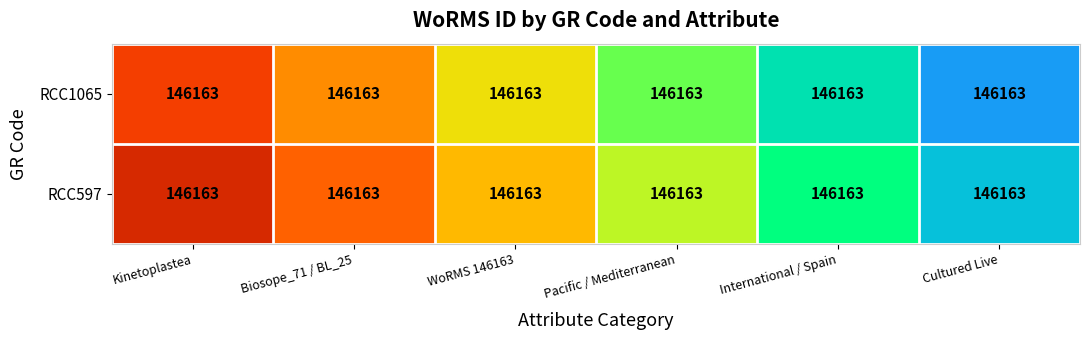

Which has a higher value, Kinetoplastea or Cultured Live?

Cultured Live